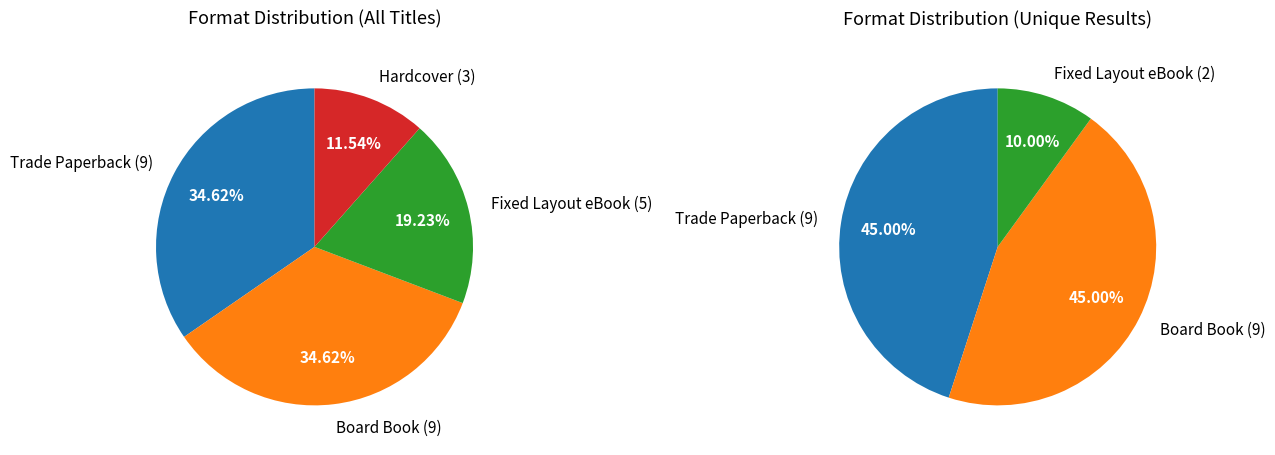

Is there any slice that represents more than half of the pie?

No